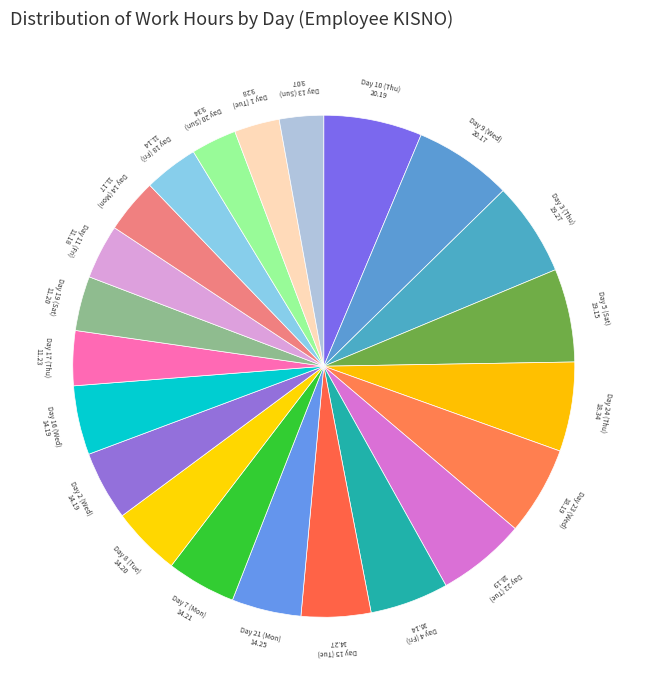

Approximately how many times larger is the value at Day 13 (Sun) compared to Day 5 (Sat)?

0.5